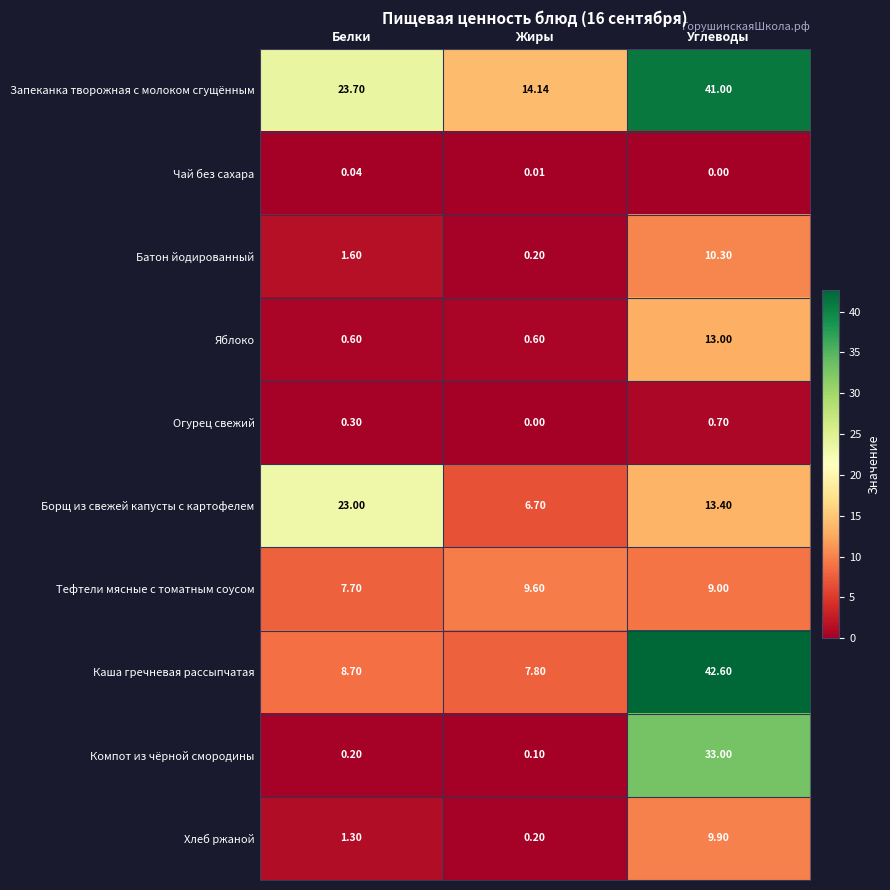

At which category is the sum across all series the highest?

Углеводы